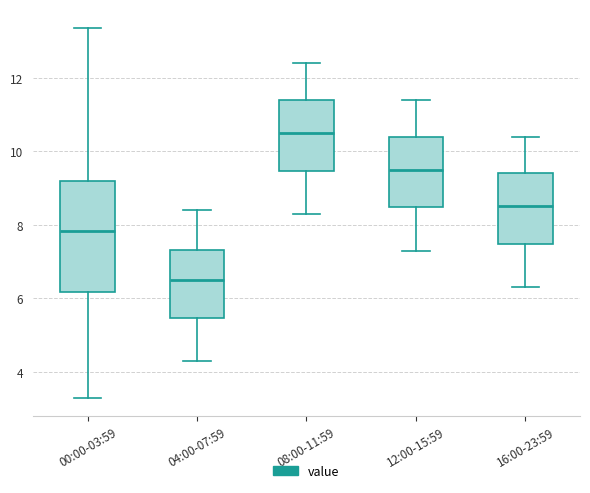

Which box has the lowest median line?

04:00-07:59